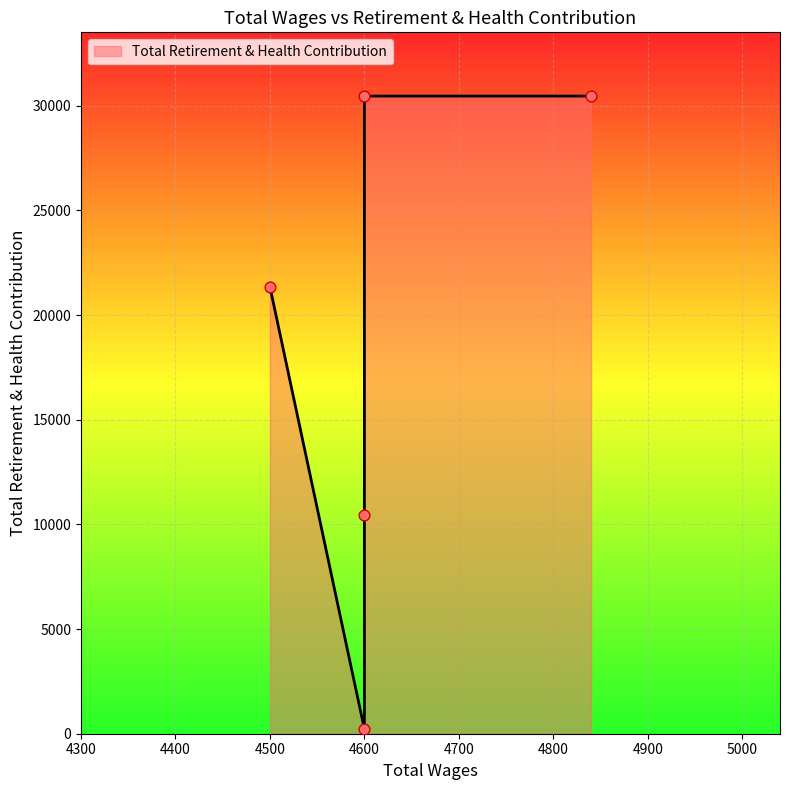

Which has a higher value, 4500 or 4600?

4500